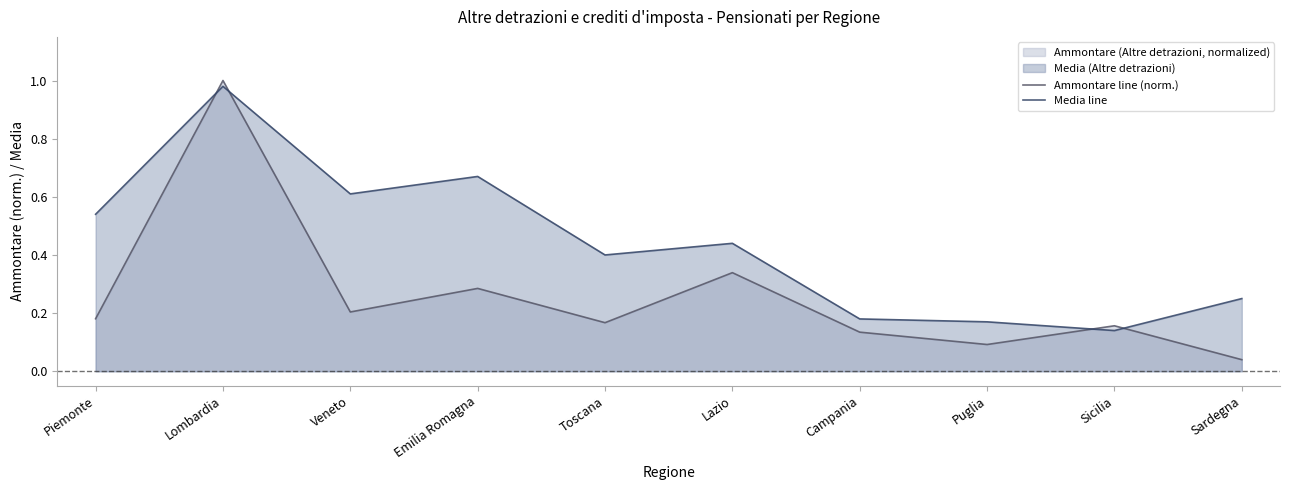

Between which two adjacent categories do Media line and Ammontare line (norm.) first intersect?

Piemonte and Lombardia